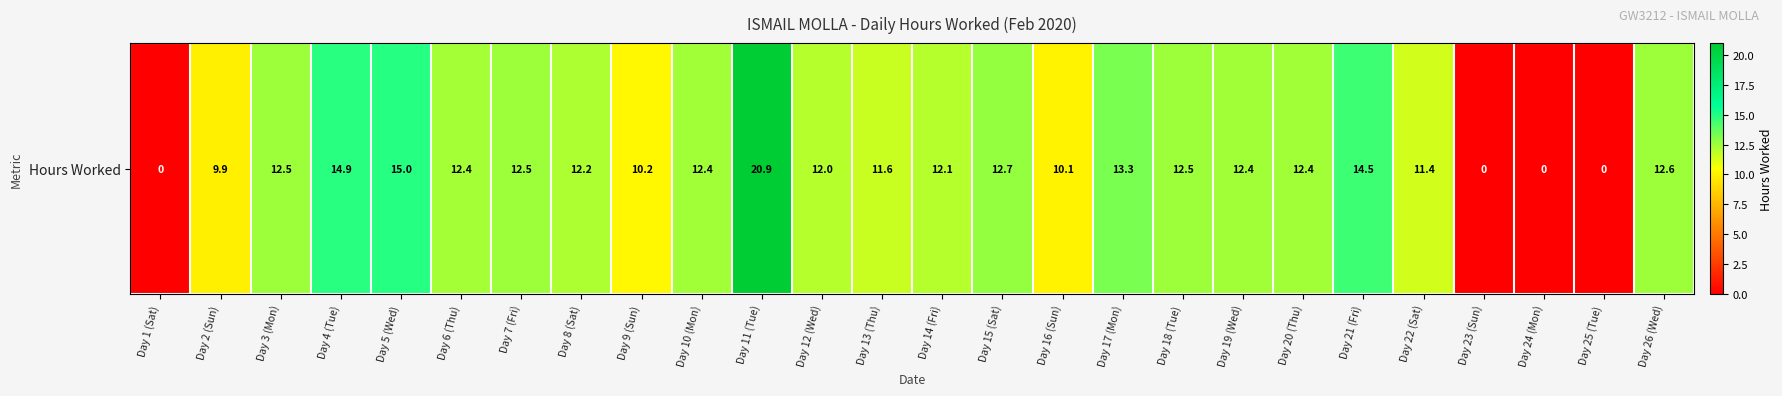

List the labels in order of value, smallest first.

Day 1 (Sat), Day 23 (Sun), Day 24 (Mon), Day 25 (Tue), Day 2 (Sun), Day 16 (Sun), Day 9 (Sun), Day 22 (Sat), Day 13 (Thu), Day 12 (Wed), Day 14 (Fri), Day 8 (Sat), Day 6 (Thu), Day 19 (Wed), Day 10 (Mon), Day 20 (Thu), Day 7 (Fri), Day 3 (Mon), Day 18 (Tue), Day 26 (Wed), Day 15 (Sat), Day 17 (Mon), Day 21 (Fri), Day 4 (Tue), Day 5 (Wed), Day 11 (Tue)